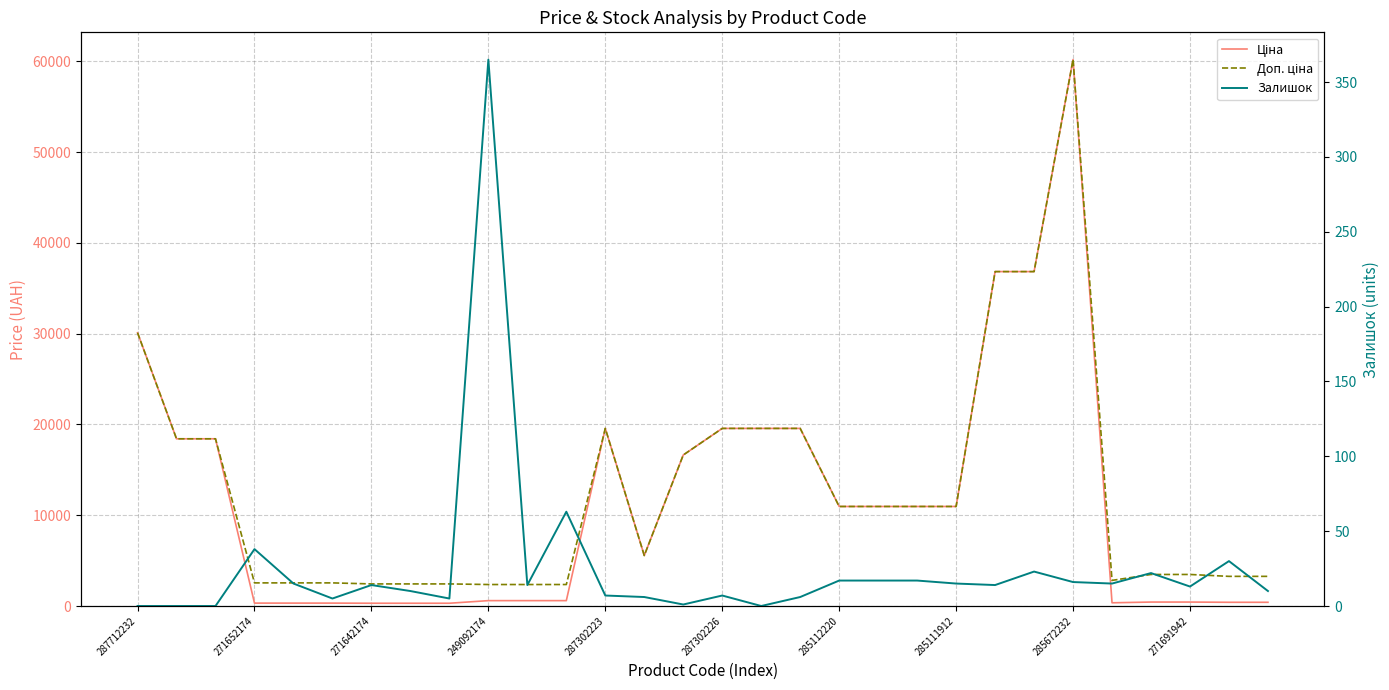

What is the total value across all series at 285111912?

21943.8